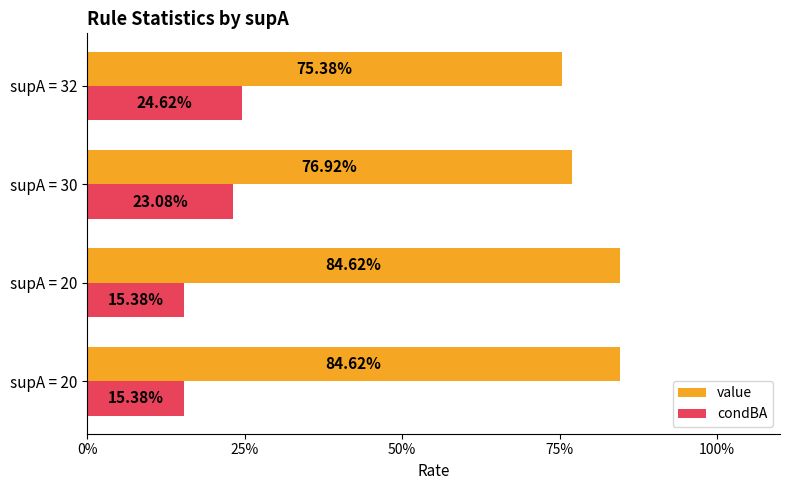

What are all the series names shown in the legend?

value, condBA